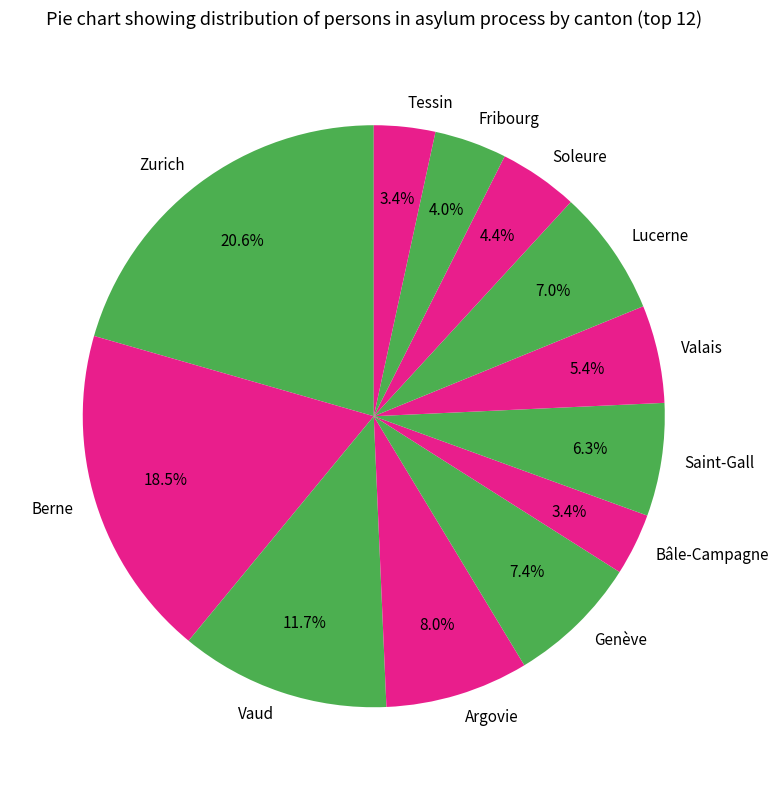

To the nearest percent, what is the average slice percentage?

8%